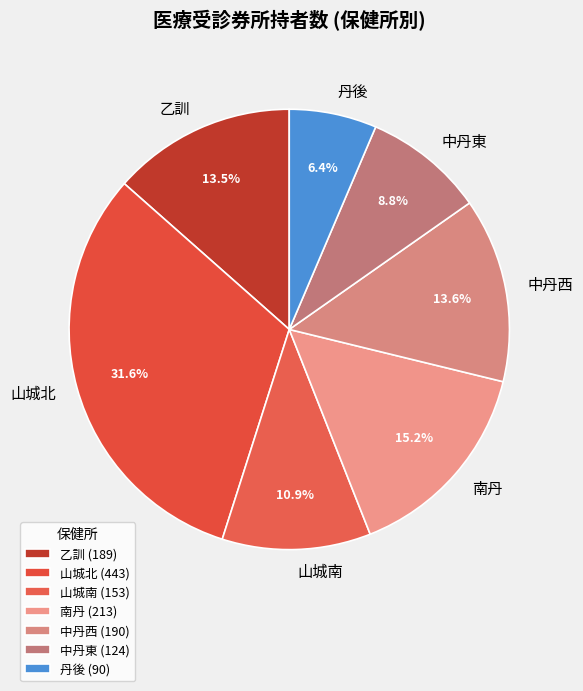

To the nearest percent, what is the difference between the 丹後 and 山城南 slice percentages?

4%